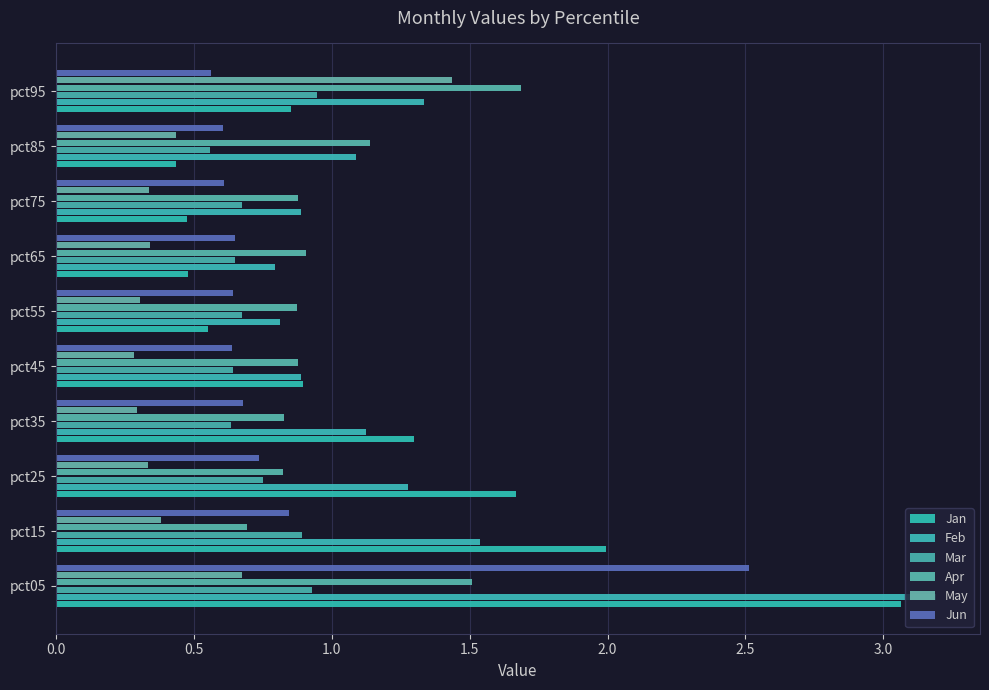

What are all the series names shown in the legend?

Jan, Feb, Mar, Apr, May, Jun